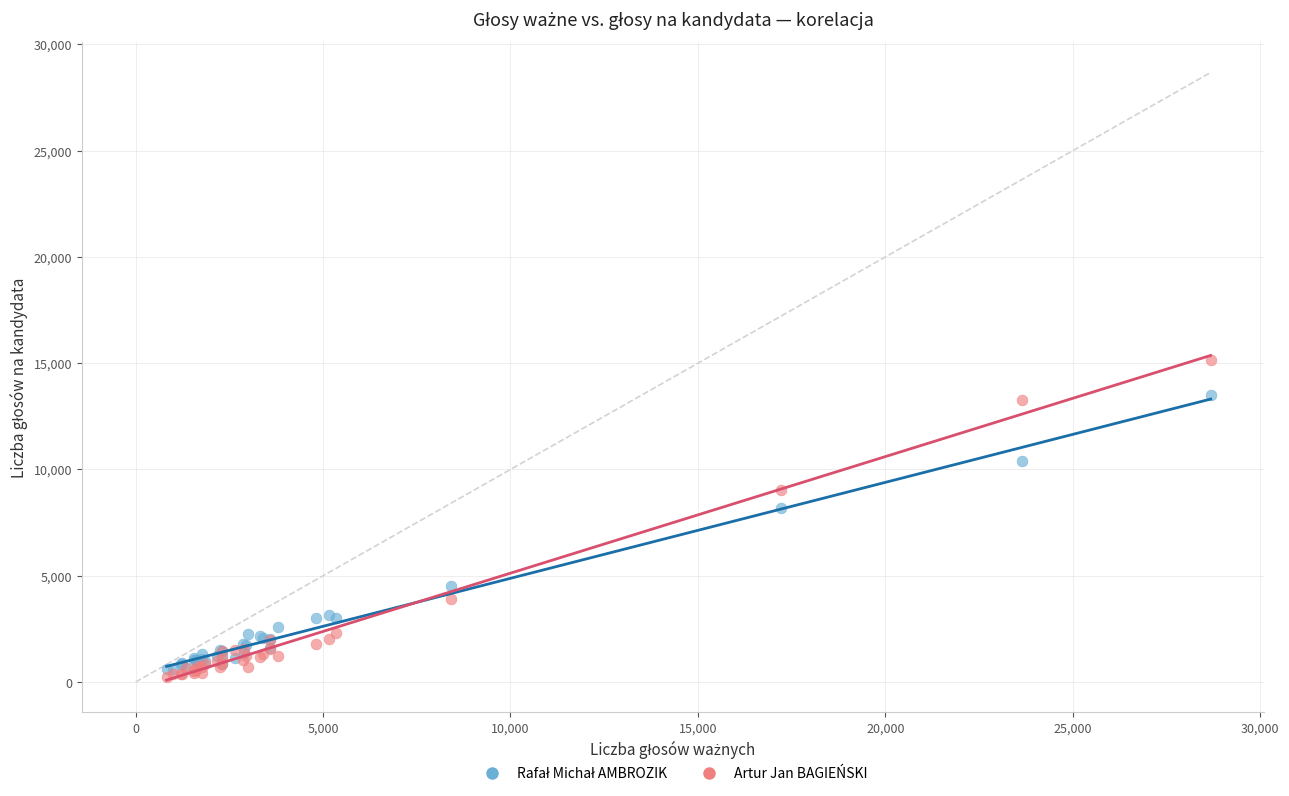

Which series contains the lowest Y value?

Artur Jan BAGIEŃSKI